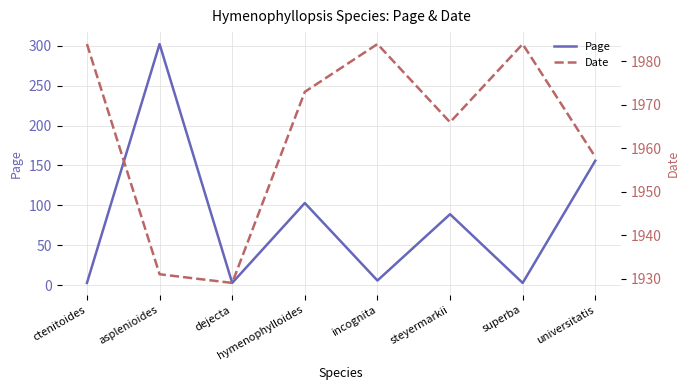

What is the sum of the Date values at universitatis and incognita?

3942